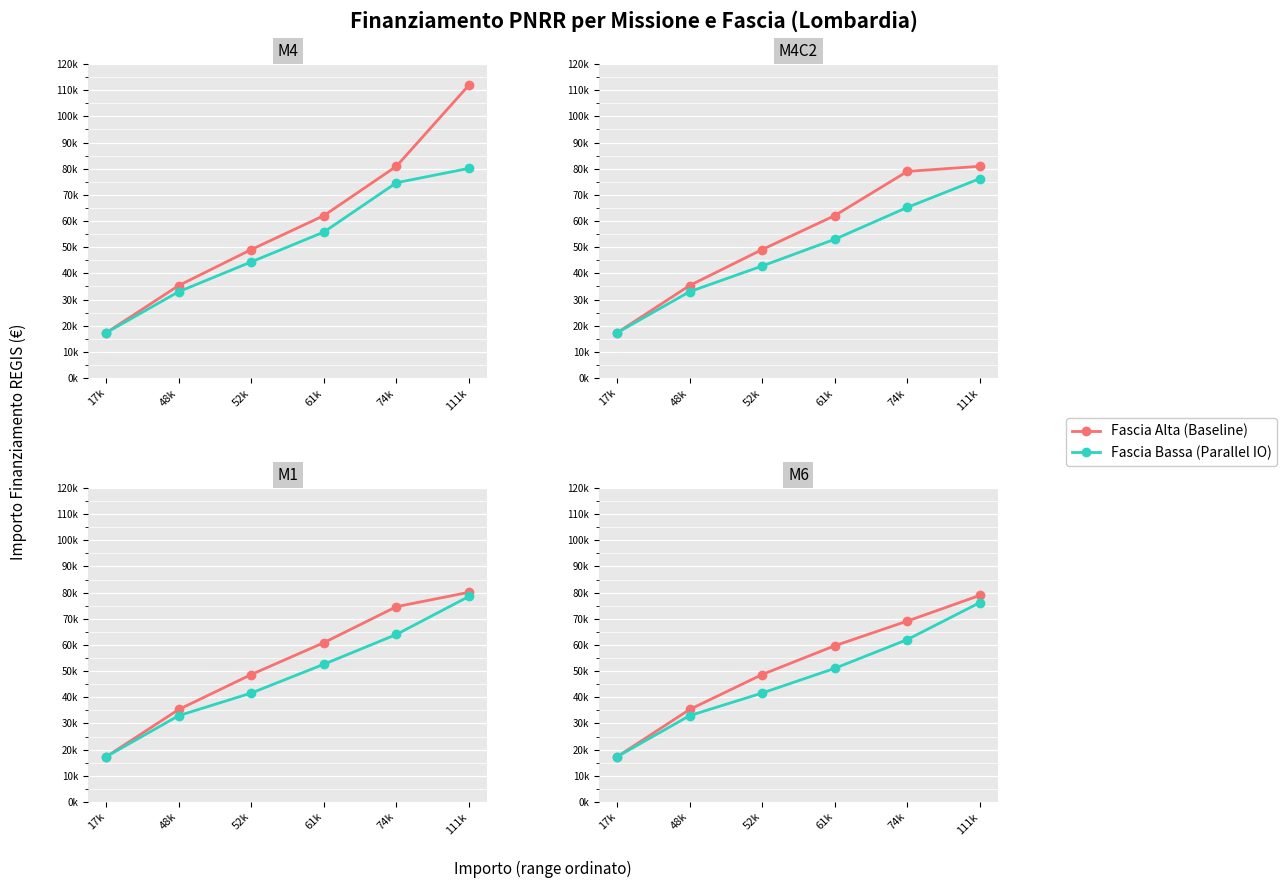

Which category has the lowest value across all series?

17k